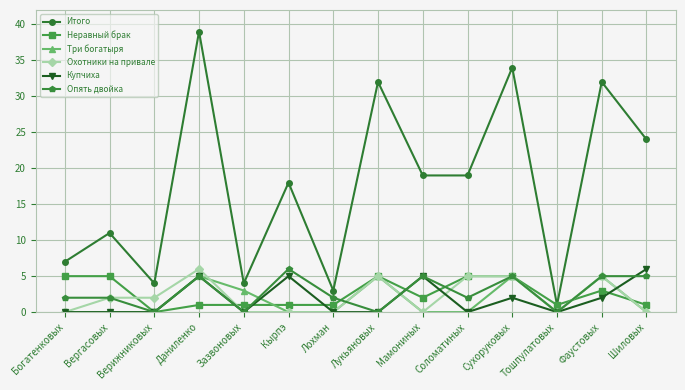

What is the value of the Опять двойка point at the 7th from the left?

2